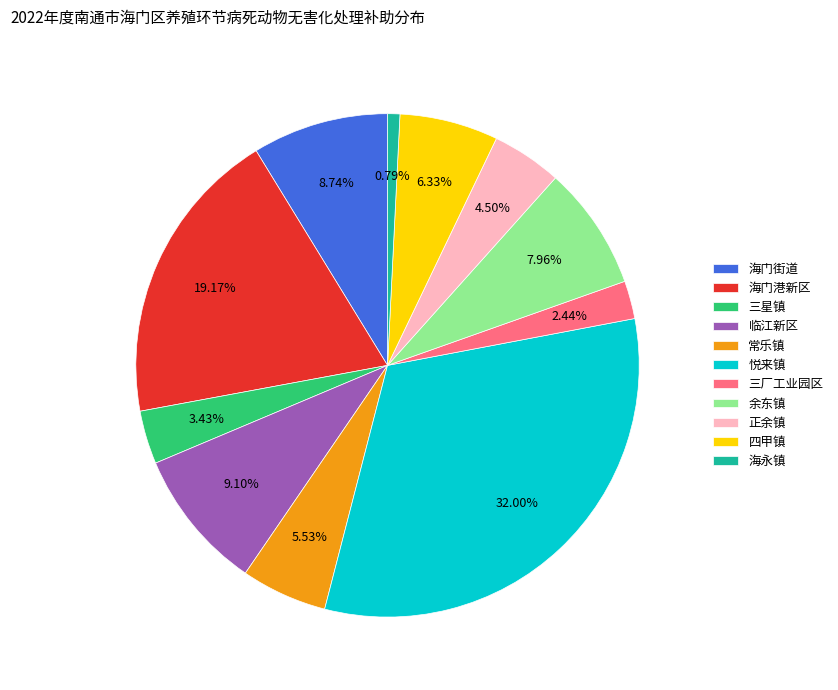

What portion of the pie excludes 余东镇?

92.0%